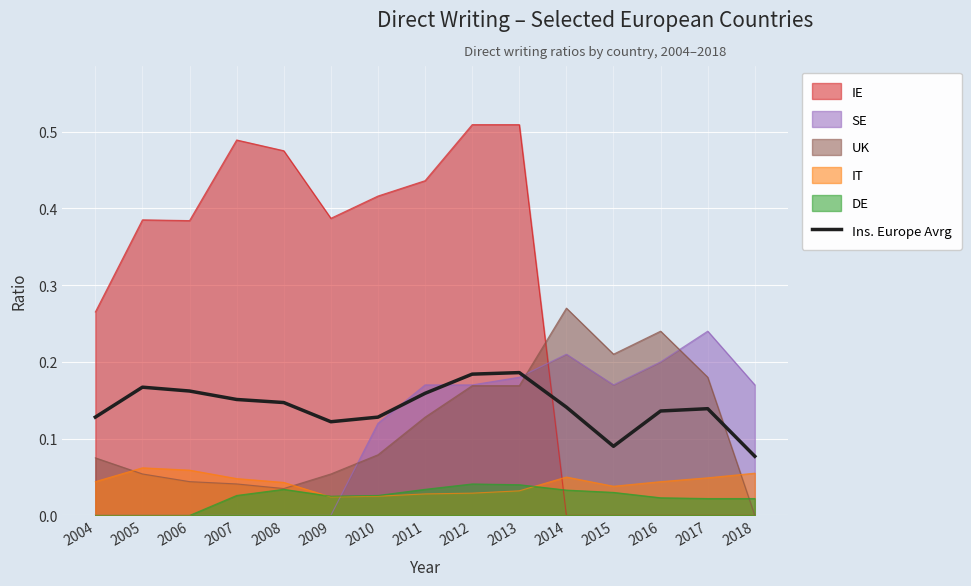

What is the sum of all values?

2.1